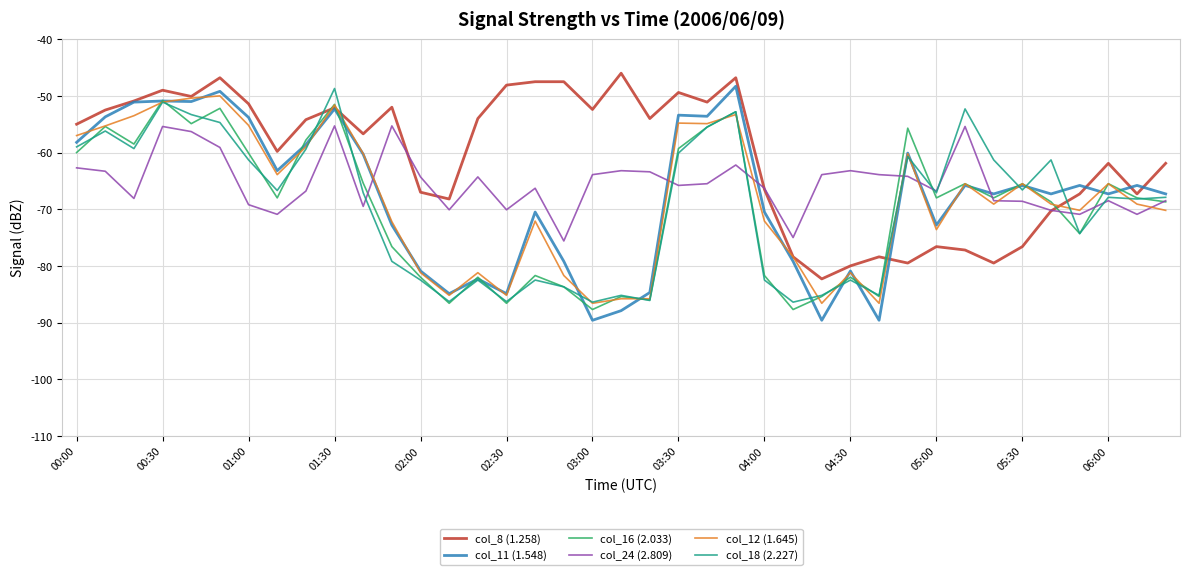

How many intersections are there between col_24 (2.809) and col_8 (1.258)?

4